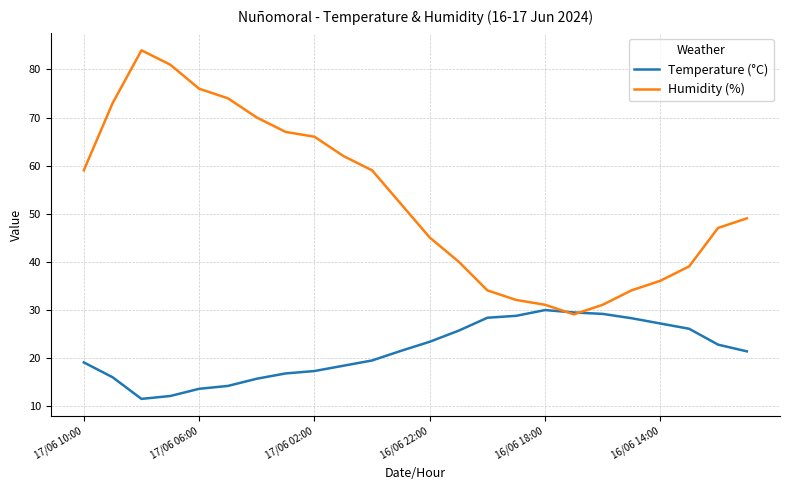

What are all the series names shown in the legend?

Temperature (°C), Humidity (%)